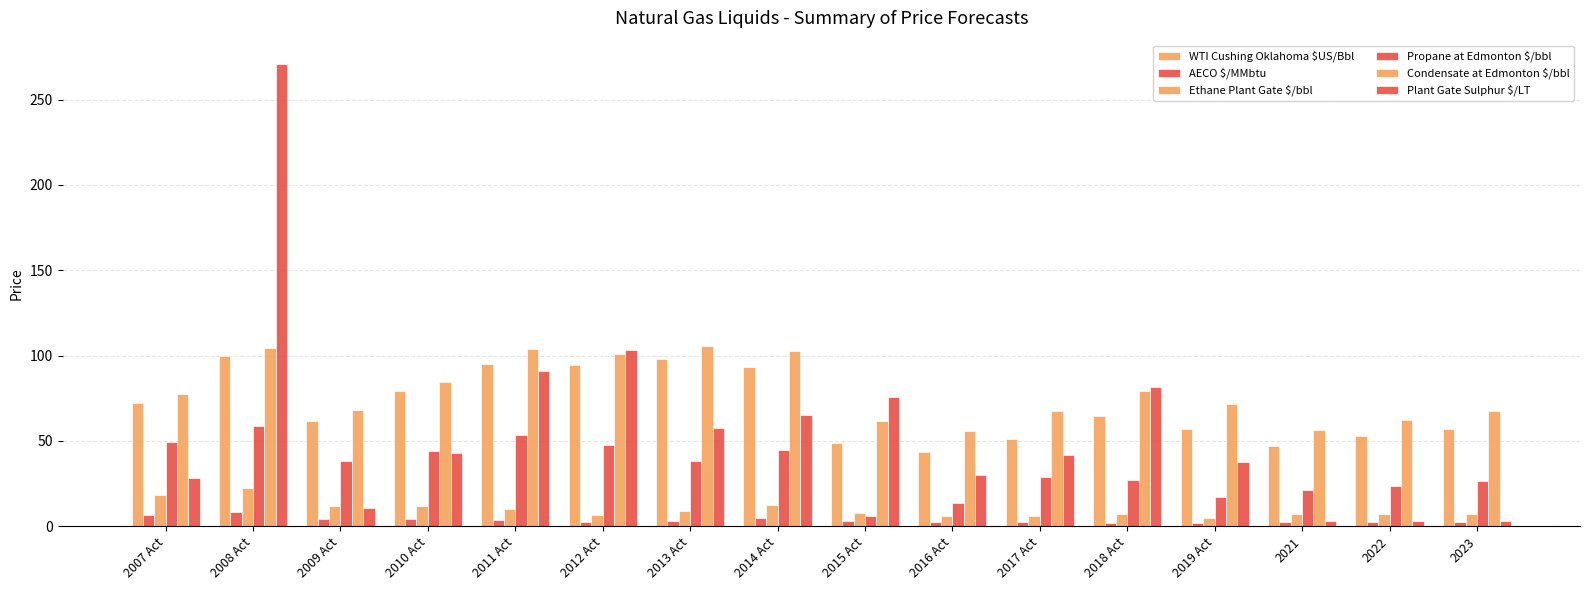

Which category has the highest value in the Condensate at Edmonton $/bbl series?

2013 Act